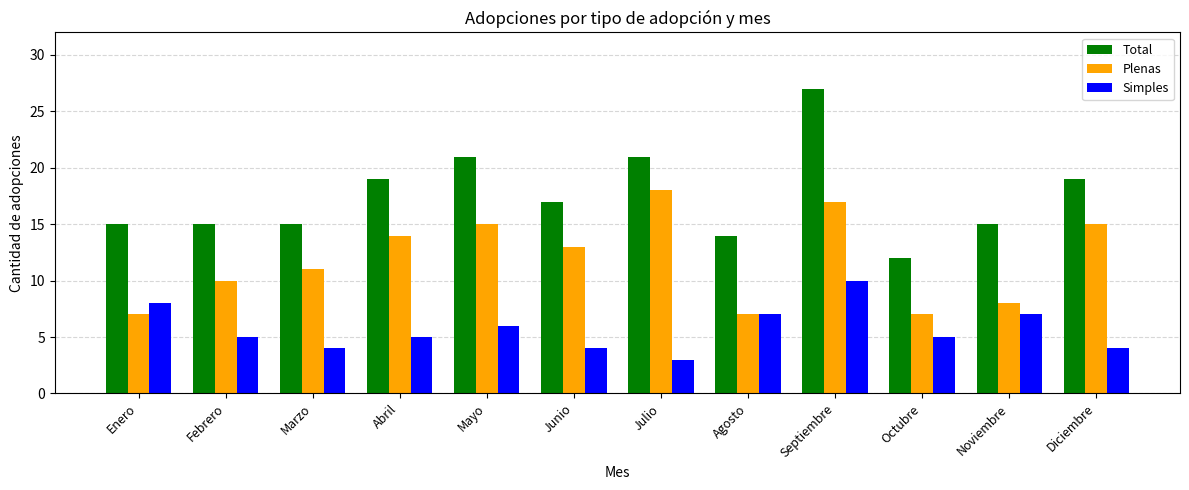

True or false: Total has a value of 21 at Mayo.

True